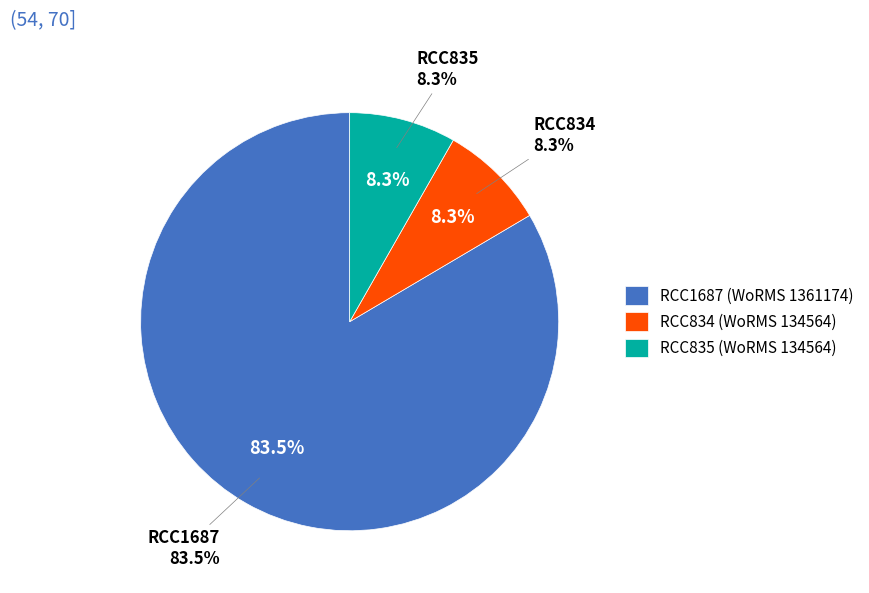

How much of the chart is everything except Mamiellophyceae (Micromonas commoda)?

16.5%